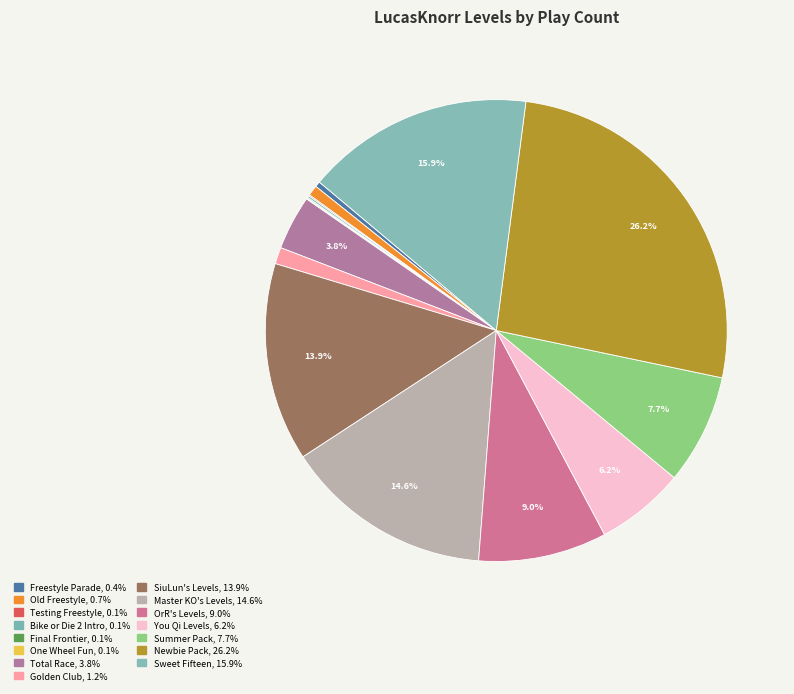

Rank the categories by value from lowest to highest.

One Wheel Fun, Final Frontier, Testing Freestyle, Bike or Die 2 Intro, Freestyle Parade, Old Freestyle, Golden Club, Total Race, You Qi Levels, Summer Pack, OrR's Levels, SiuLun's Levels, Master KO's Levels, Sweet Fifteen, Newbie Pack